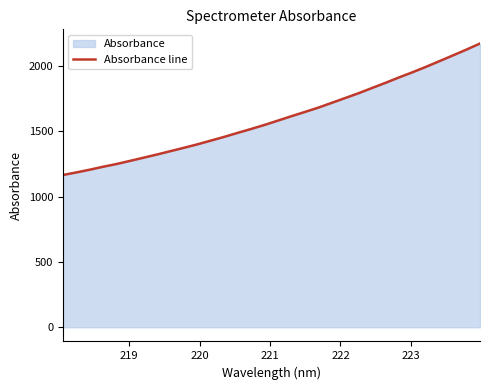

What is the minimum value shown in the chart?

1166.4